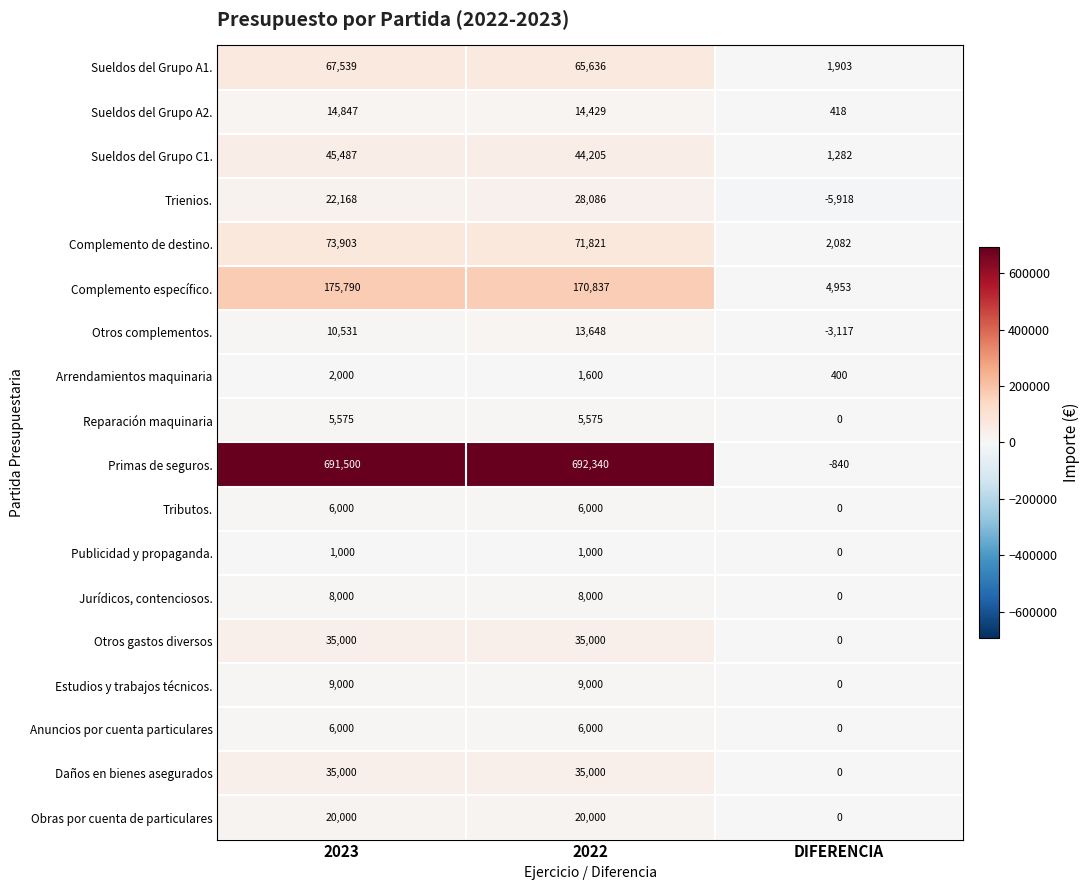

Which series has the largest total across all categories?

Primas de seguros.